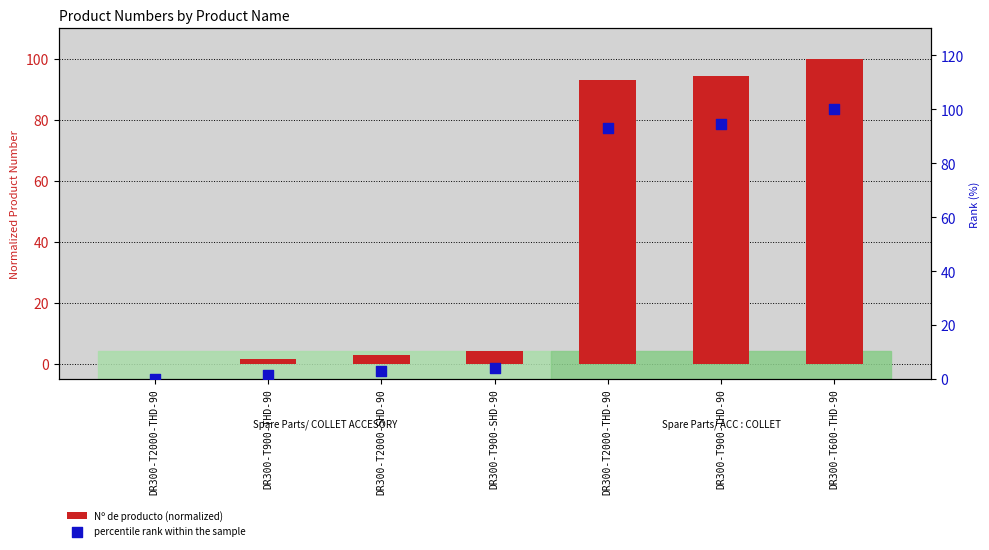

What are all the series names shown in the legend?

Nº de producto (normalized), percentile rank within the sample